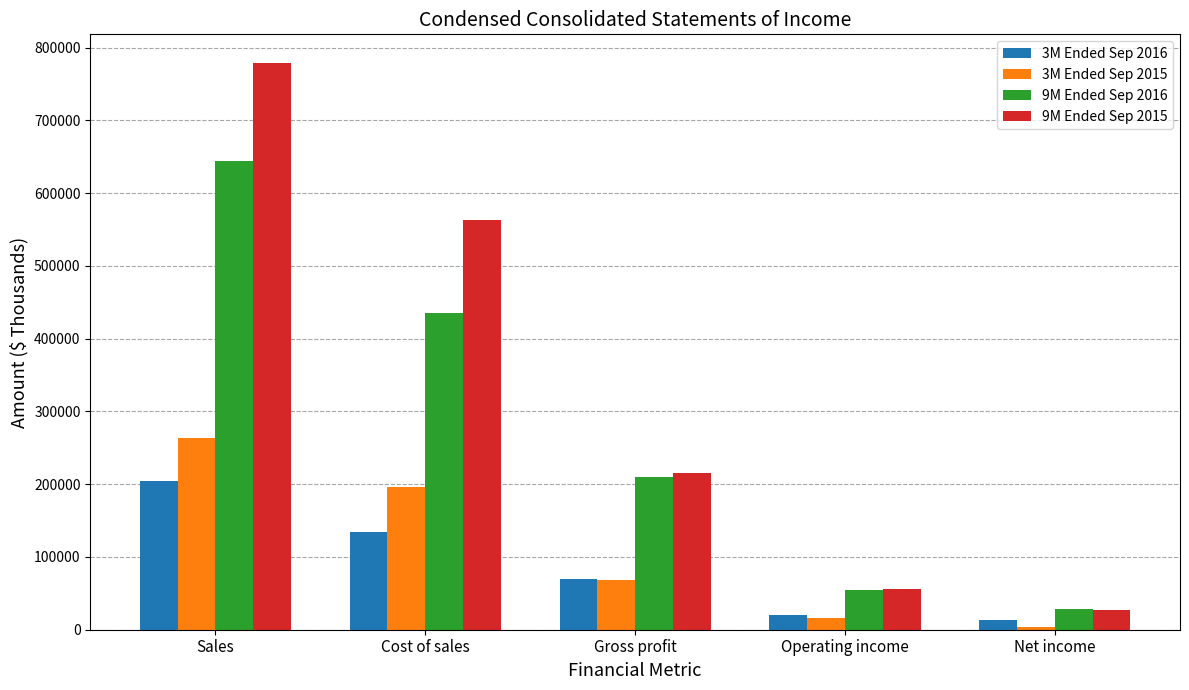

What is the label of the 3rd bar from the right?

Gross profit